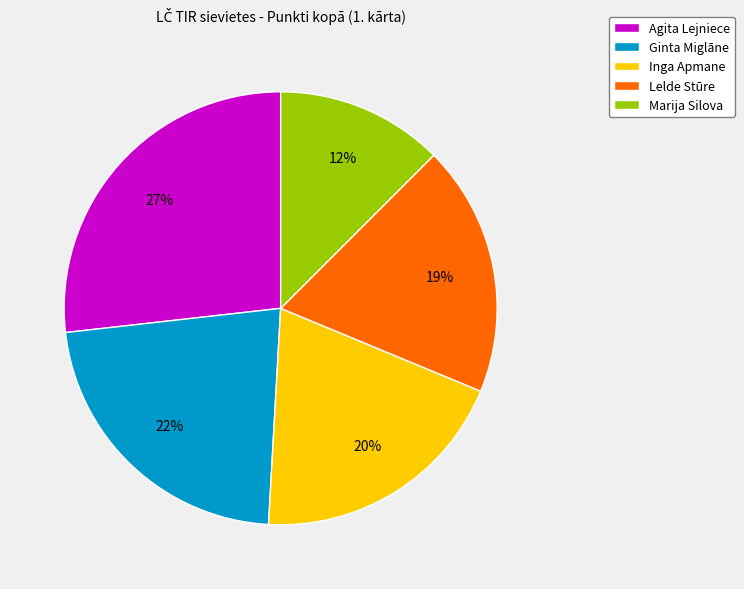

Do Marija Silova and Ginta Miglāne together represent more than half of the pie?

No